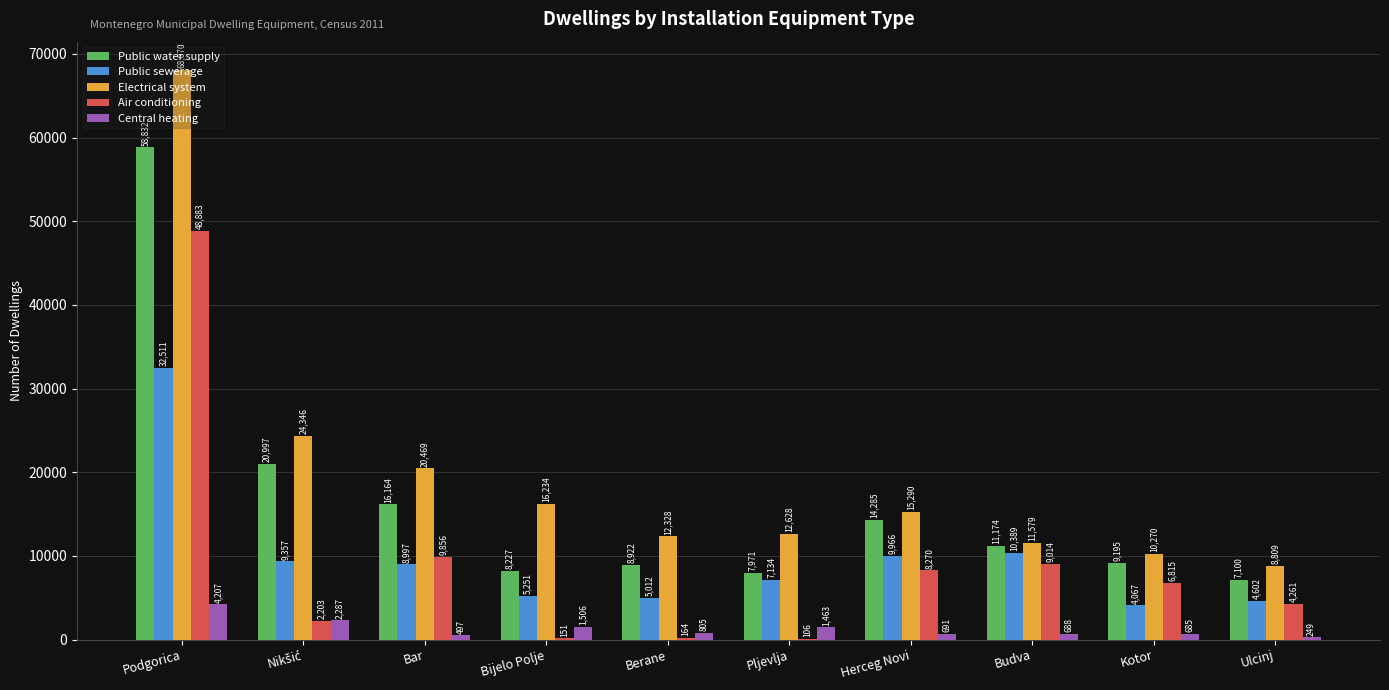

The value of Electrical system at Berane is 7332. True or false?

False